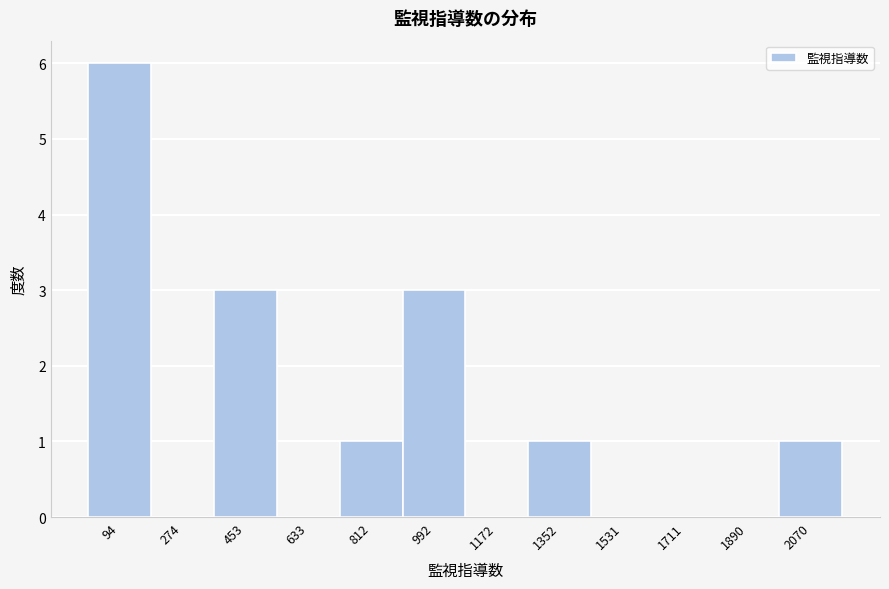

How tall is the bar that spans 0 to 180 on the x-axis? Neither the bar edges nor the heights are printed on the chart, so give them approximately, as read against the axes.

6